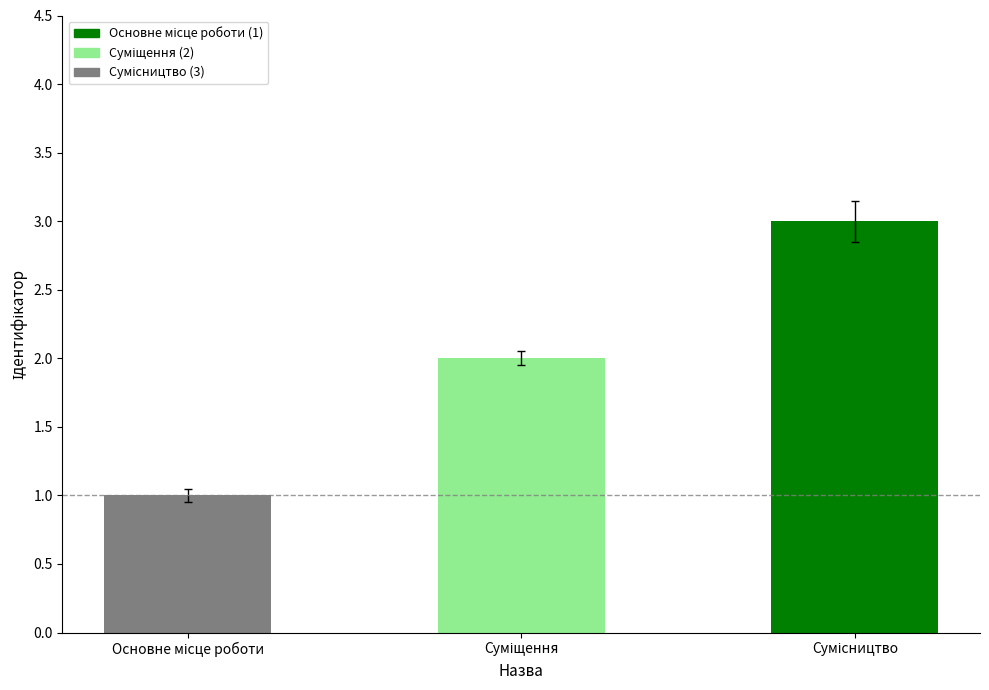

What is the maximum value shown in the chart?

3